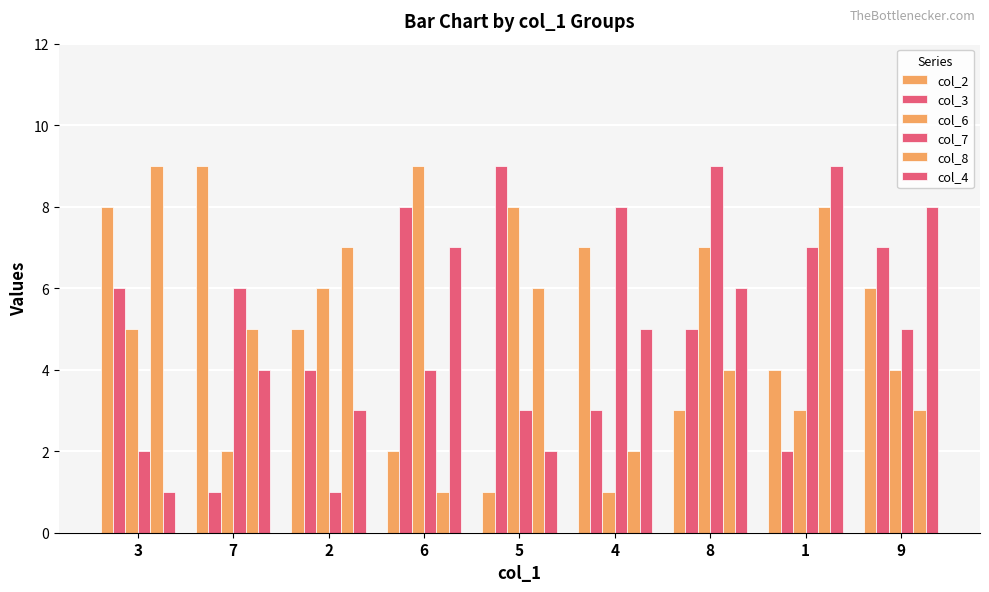

At which category is the sum across all series the highest?

8